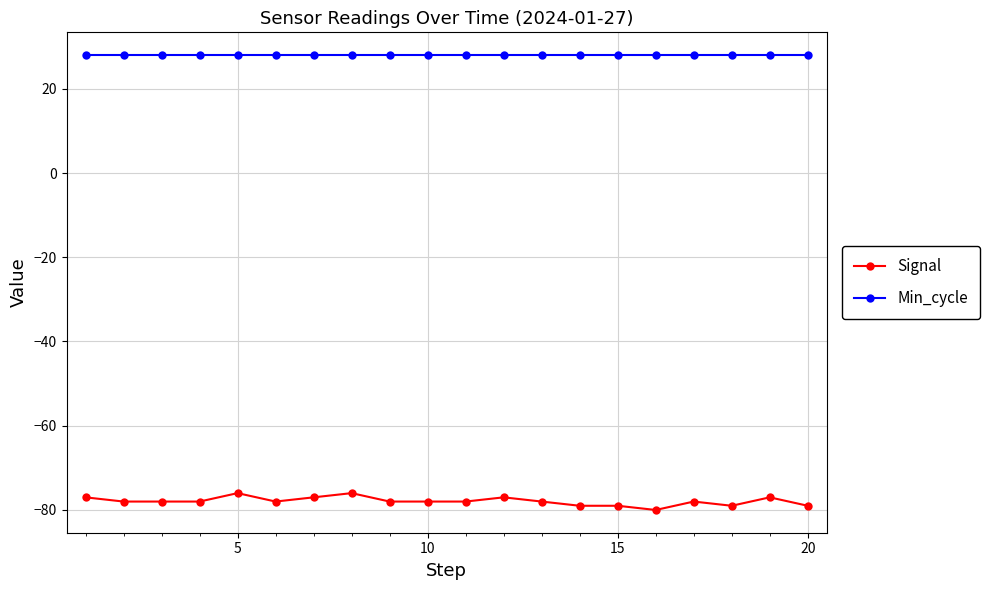

True or false: Signal has more than 0 interior local peaks.

True